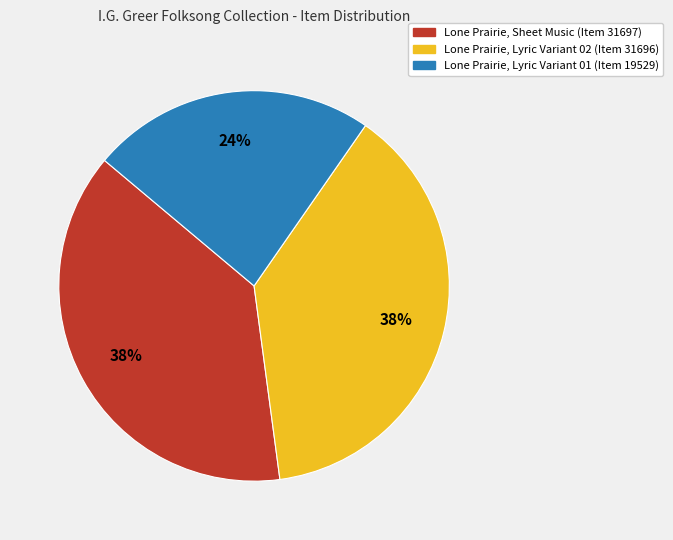

How many slices are in this pie chart?

3